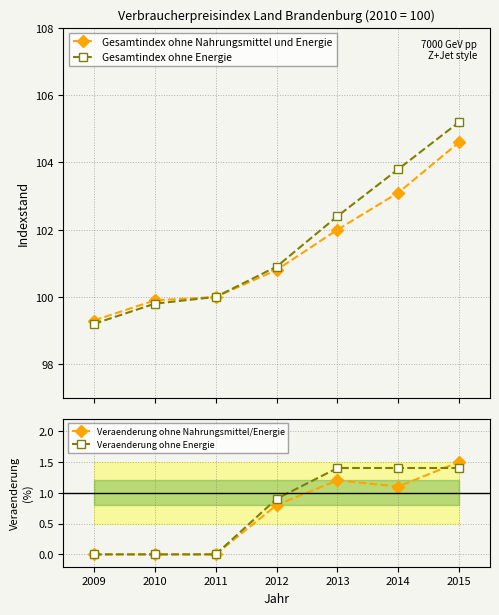

How many values in Veraenderung ohne Energie are above zero?

4